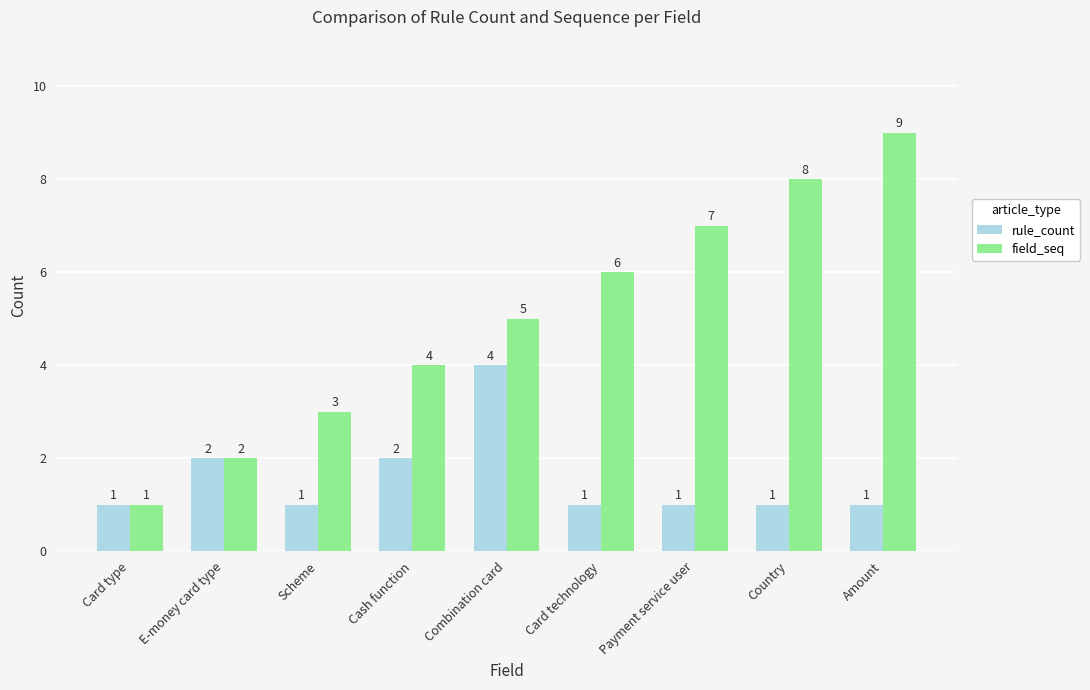

What is the value of the field_seq bar at the 2nd from the left?

2